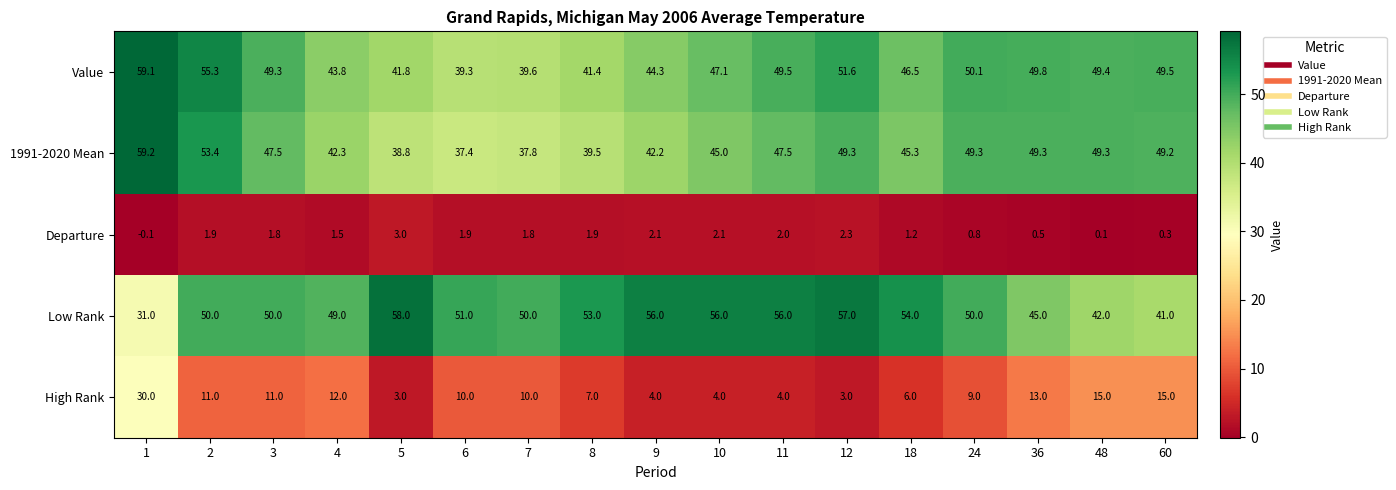

What is the average value of the Value series?

47.5